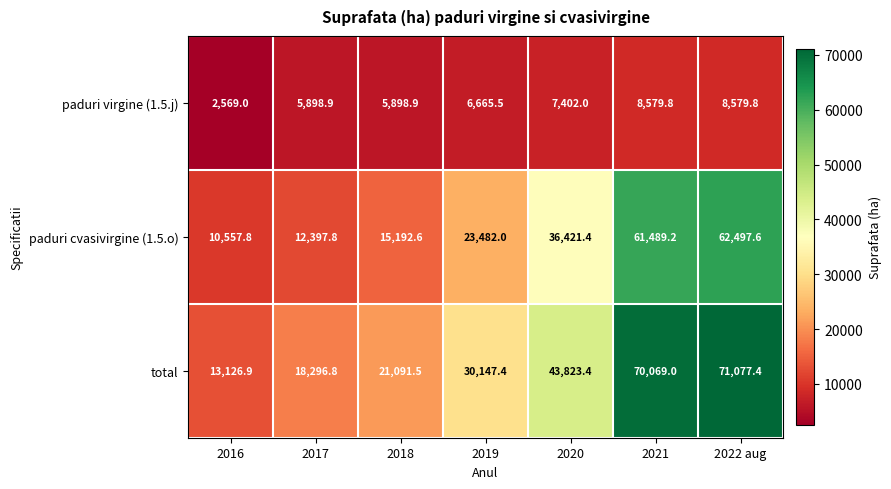

At which label does total first exceed 30147?

2019